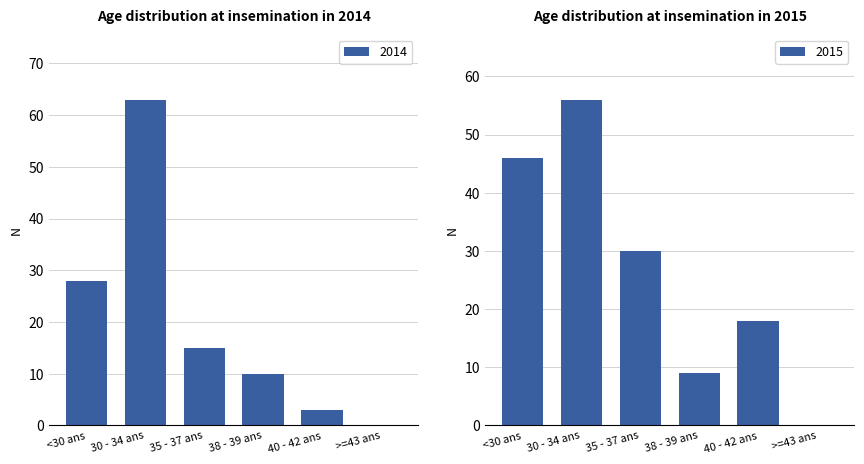

The 2014 series shows 28 at <30 ans. True or false?

True